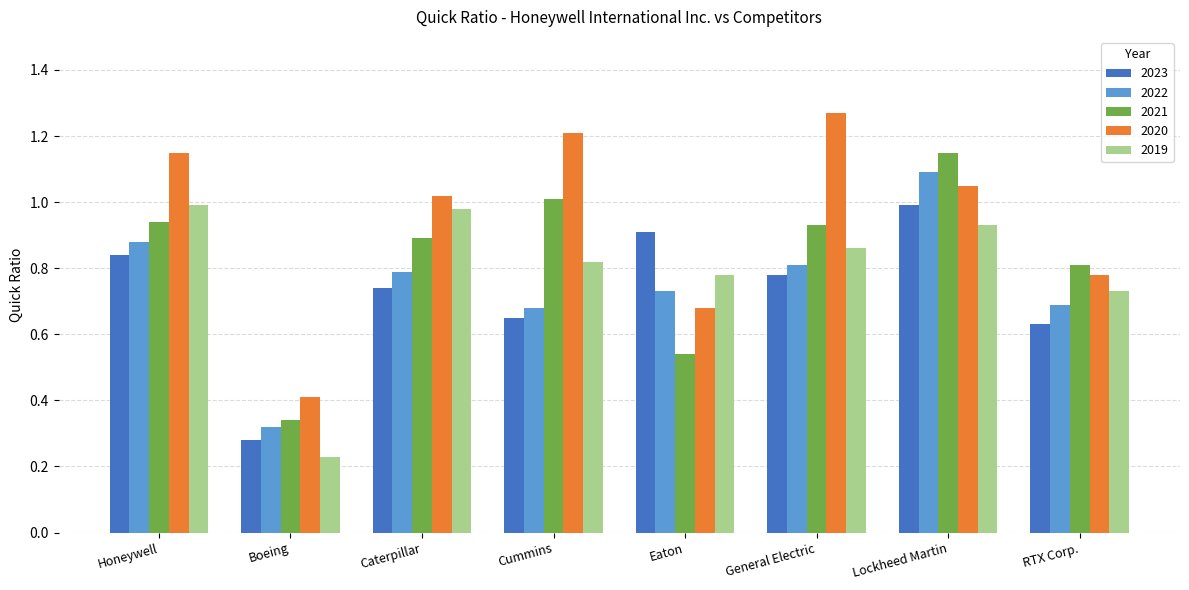

Between Boeing and General Electric, which series saw the biggest shift?

2020